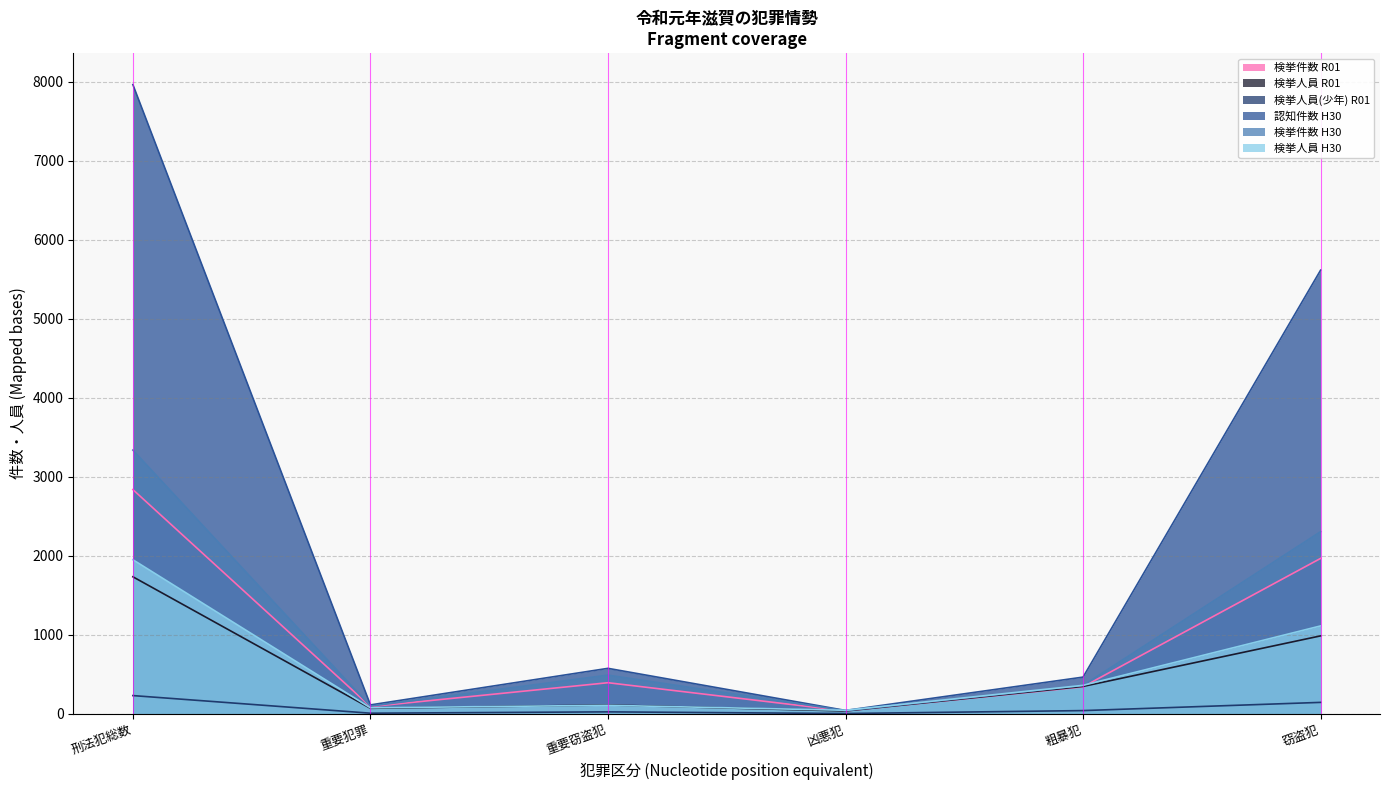

What is the difference between the maximum and minimum values in the 検挙件数_R01 series?

2802